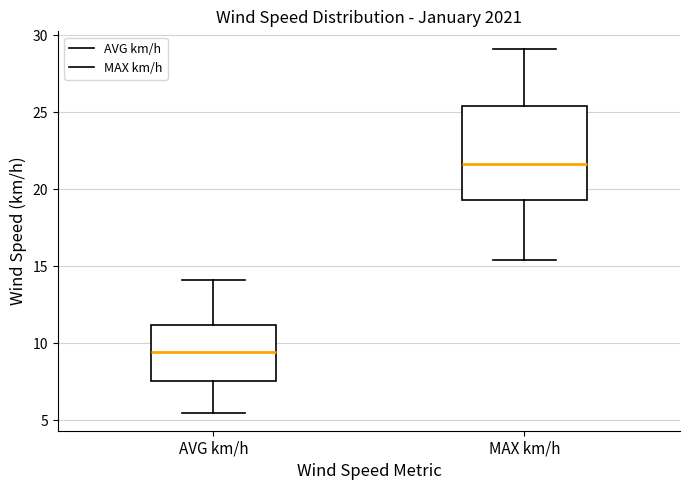

Which box's median line is the lowest?

AVG km/h